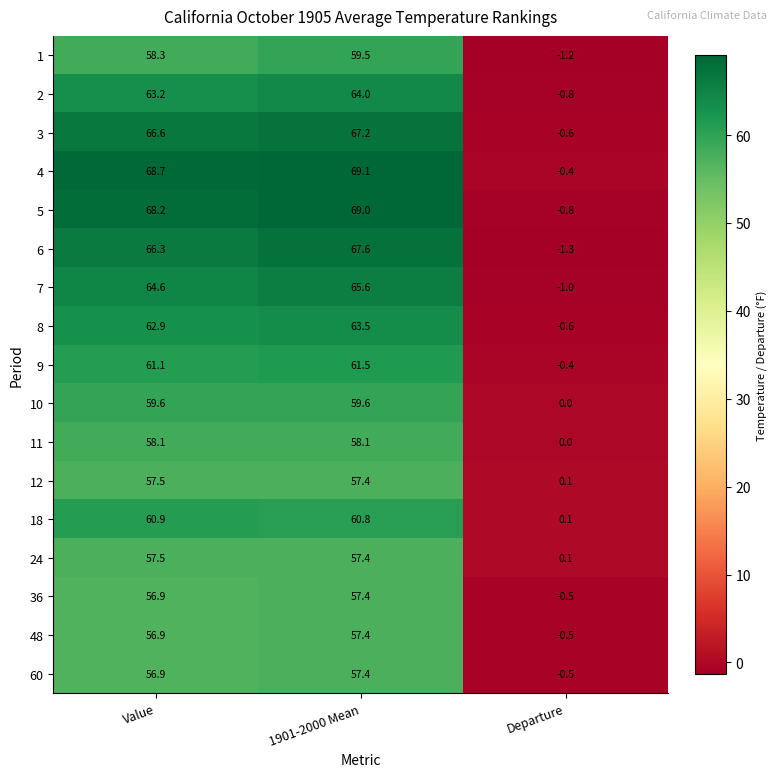

How many series are shown in this chart?

17